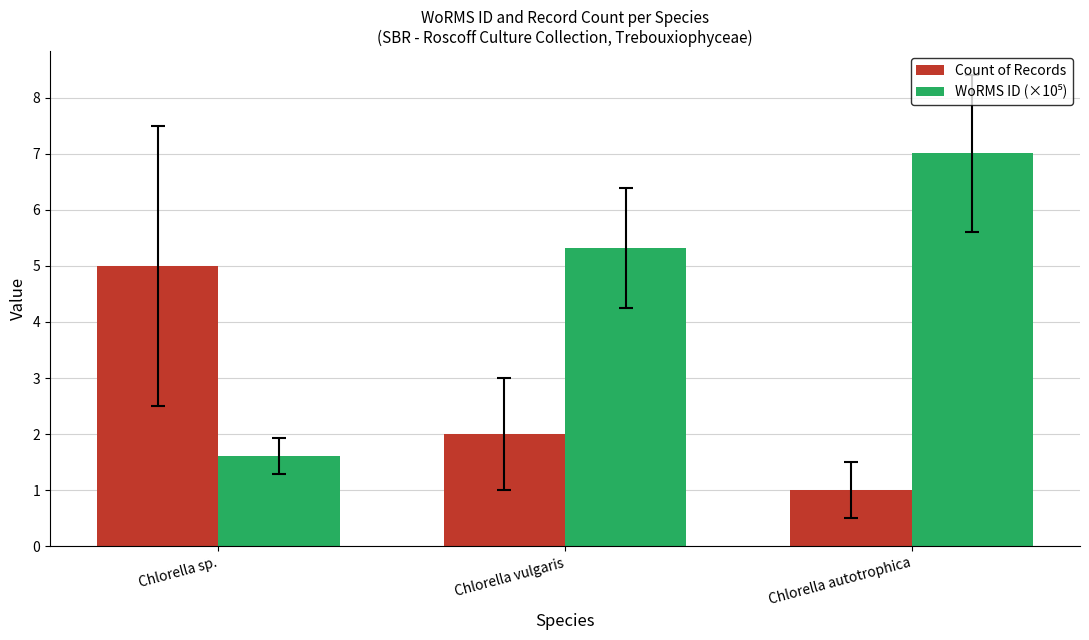

Rank the categories by Count of Records value from highest to lowest.

Chlorella sp., Chlorella vulgaris, Chlorella autotrophica